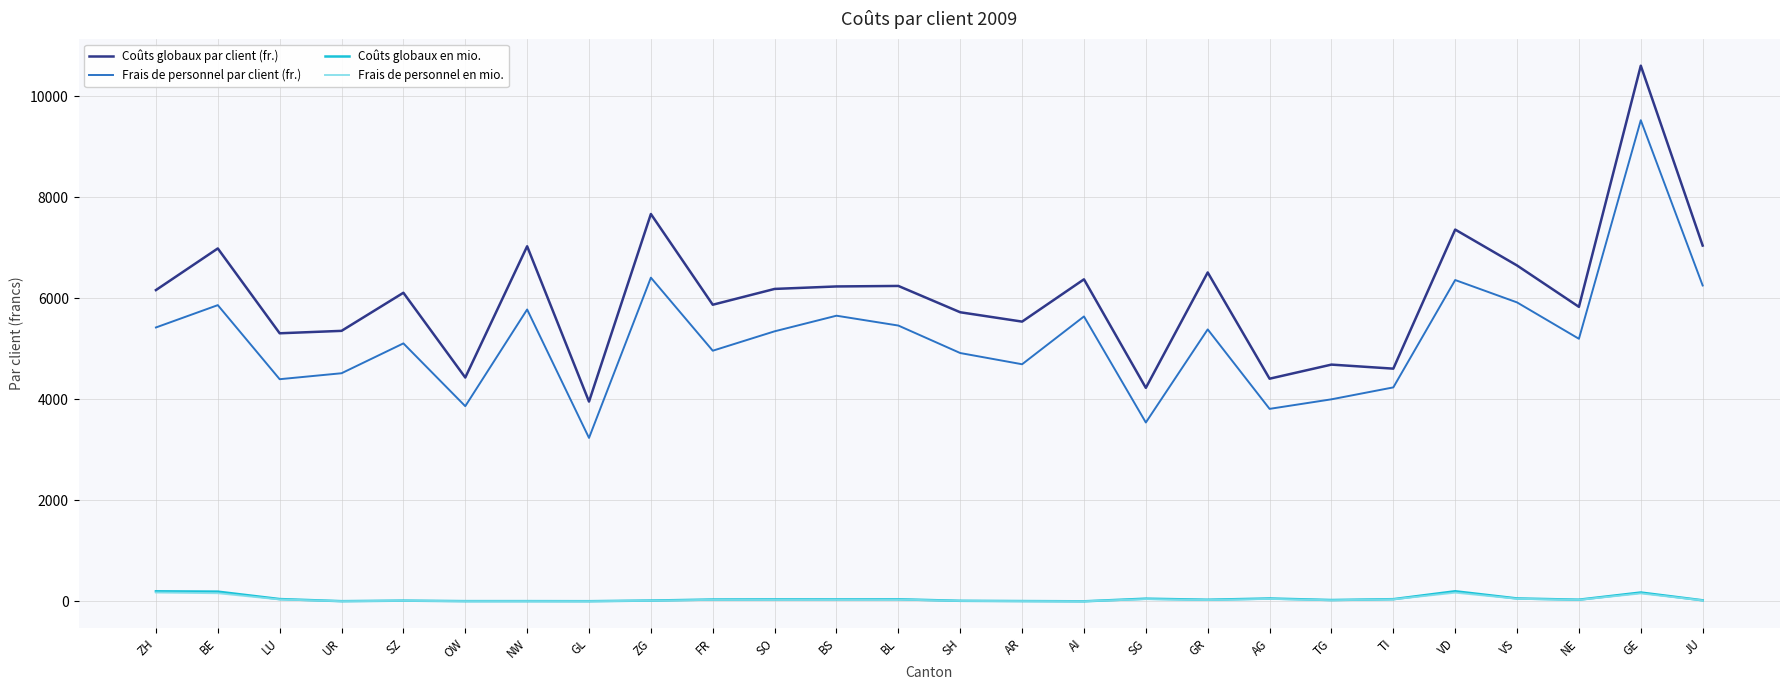

Is the value of Frais de personnel par client (fr.) at BE greater than the value of Frais de personnel en mio. at SG?

Yes